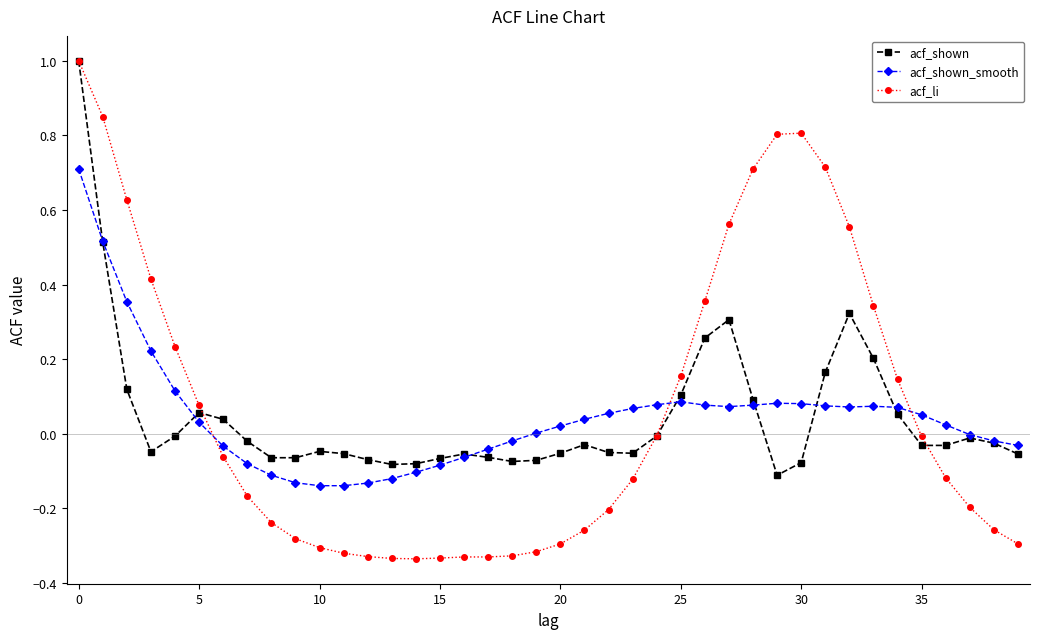

What is the maximum value for acf_li?

1.0